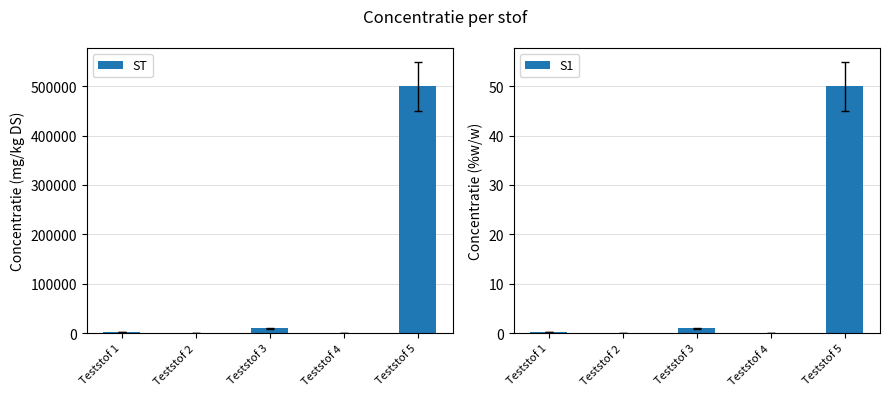

What is the approximate value of ST at Teststof 3?

10000